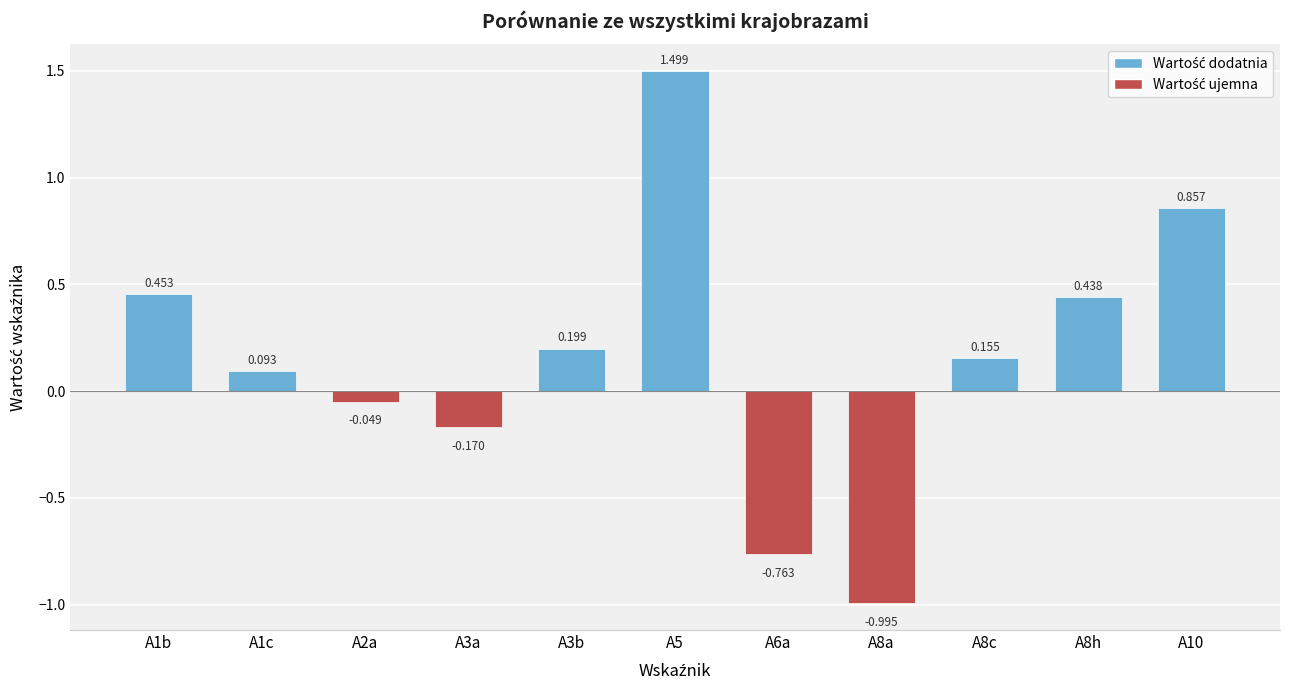

What is the sum of all values?

1.7